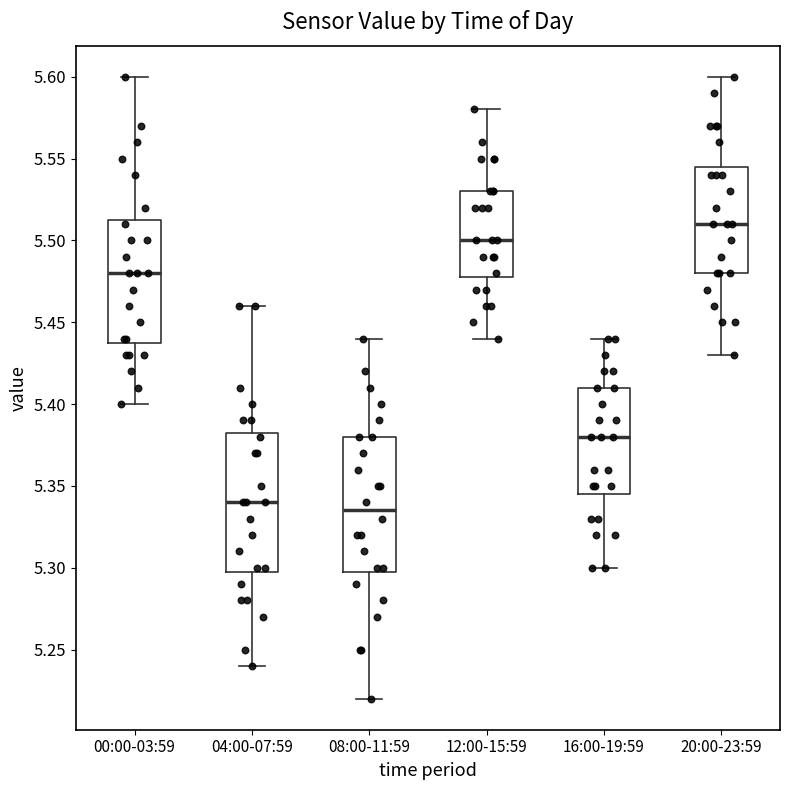

Reading left to right, transcribe this box plot: for each box, give where its median line is, the range the box spans, and where its two whiskers end, as read against the y-axis. The values are not printed on the chart, so give them approximately, as read against the axis.

00:00-03:59: median 5.480, box 5.440 to 5.515, whiskers 5.400 to 5.600
04:00-07:59: median 5.340, box 5.300 to 5.385, whiskers 5.240 to 5.460
08:00-11:59: median 5.335, box 5.300 to 5.380, whiskers 5.220 to 5.440
12:00-15:59: median 5.500, box 5.480 to 5.530, whiskers 5.440 to 5.580
16:00-19:59: median 5.380, box 5.345 to 5.410, whiskers 5.300 to 5.440
20:00-23:59: median 5.510, box 5.480 to 5.545, whiskers 5.430 to 5.600